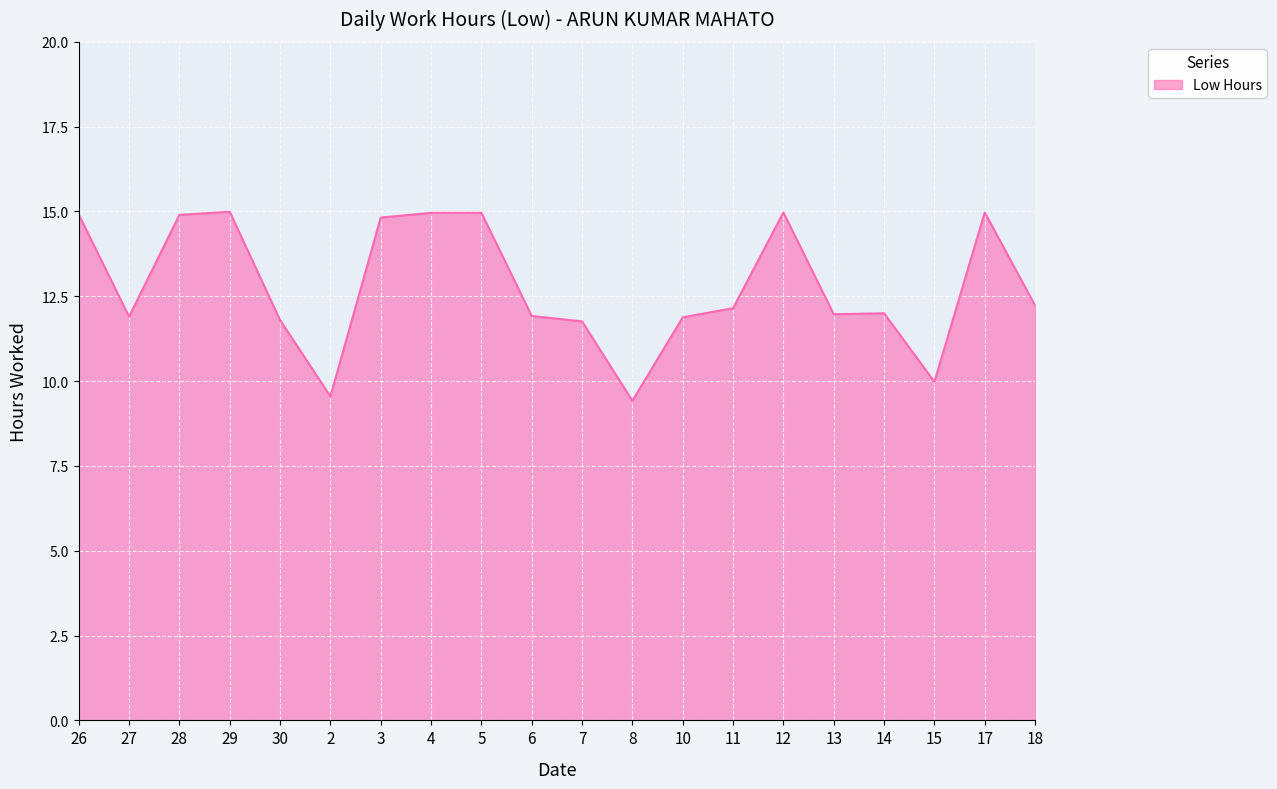

How many lines are shown in the chart?

1